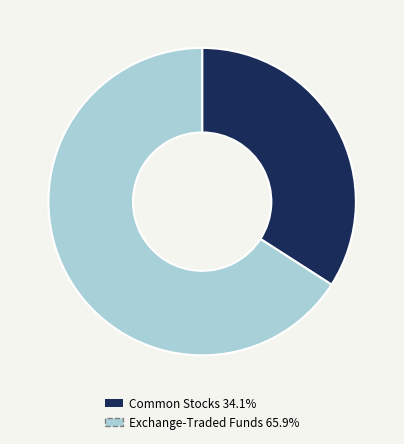

Combined, do Common Stocks 34.1% and Exchange-Traded Funds 65.9% account for over 50%?

Yes